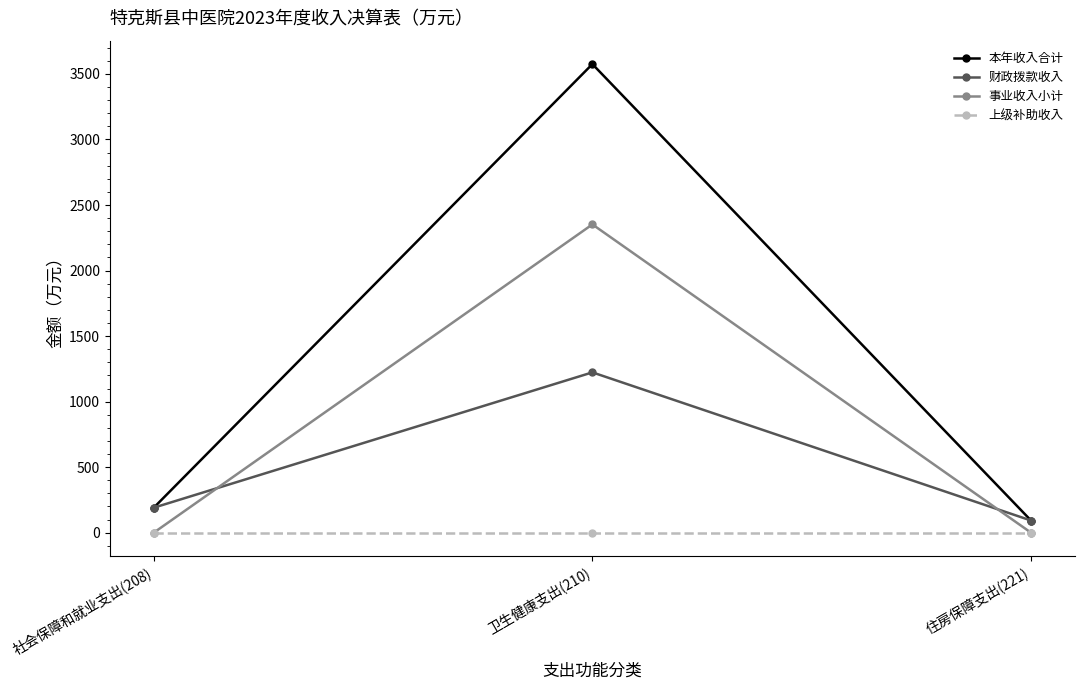

Where is 财政拨款收入 nearest to the value 657?

社会保障和就业支出(208)